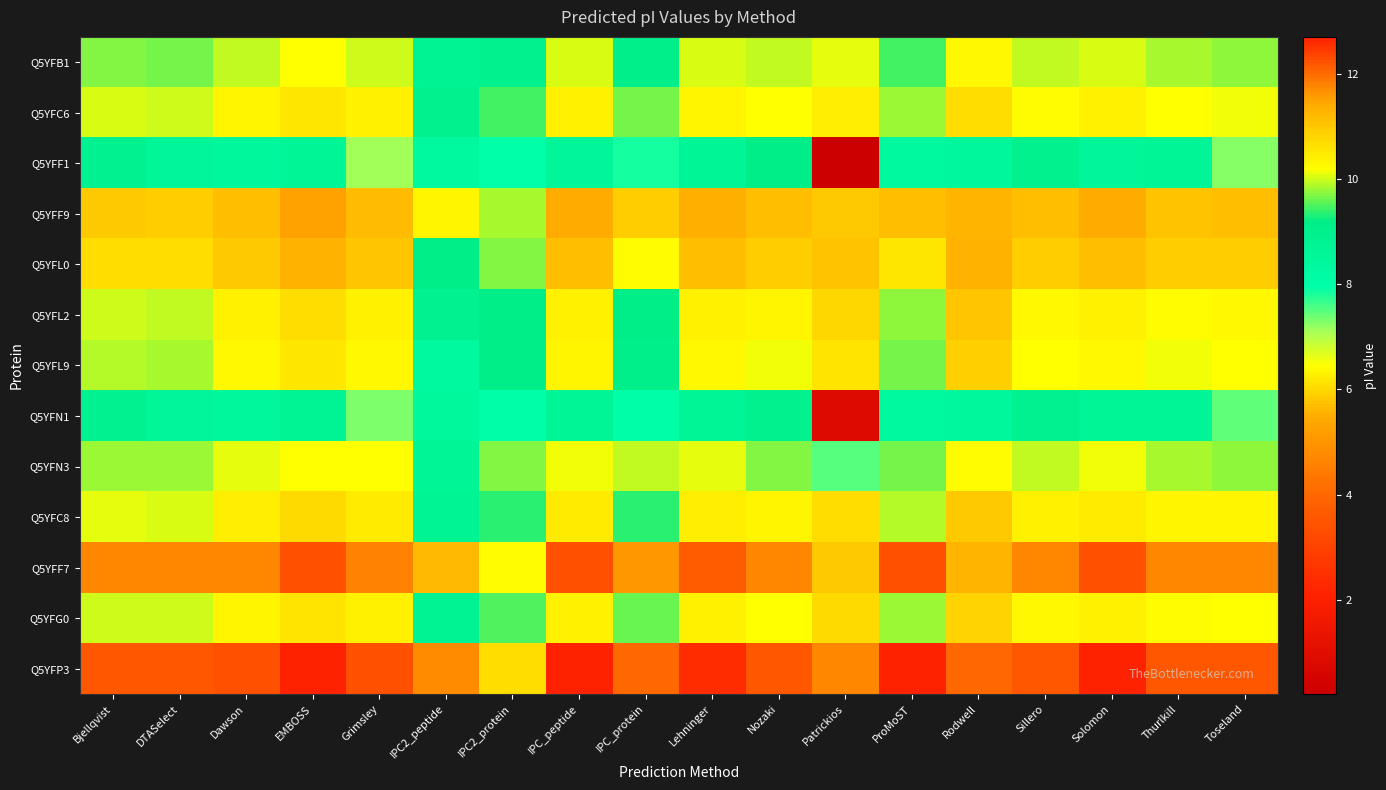

Reading right to left, extract all data points from this chart.

Q5YFB1: Toseland=9.8	Thurlkill=9.9	Solomon=10.1	Sillero=10.0	Rodwell=10.3	ProMoST=9.5	Patrickios=10.1	Nozaki=10.0	Lehninger=10.0	IPC_protein=9.1	IPC_peptide=10.1	IPC2_protein=9.0	IPC2_peptide=8.8	Grimsley=10.0	EMBOSS=10.2	Dawson=10.0	DTASelect=9.7	Bjellqvist=9.7
Q5YFC6: Toseland=10.1	Thurlkill=10.2	Solomon=10.4	Sillero=10.2	Rodwell=10.7	ProMoST=9.8	Patrickios=10.5	Nozaki=10.2	Lehninger=10.3	IPC_protein=9.7	IPC_peptide=10.4	IPC2_protein=9.4	IPC2_peptide=9.0	Grimsley=10.4	EMBOSS=10.5	Dawson=10.3	DTASelect=10.0	Bjellqvist=10.0
Q5YFF1: Toseland=7.2	Thurlkill=8.6	Solomon=8.6	Sillero=9.0	Rodwell=8.5	ProMoST=8.3	Patrickios=0.2	Nozaki=9.2	Lehninger=8.6	IPC_protein=7.8	IPC_peptide=8.6	IPC2_protein=8.0	IPC2_peptide=8.3	Grimsley=7.1	EMBOSS=8.7	Dawson=8.5	DTASelect=8.6	Bjellqvist=8.9
Q5YFF9: Toseland=11.1	Thurlkill=11.1	Solomon=11.4	Sillero=11.1	Rodwell=11.3	ProMoST=11.1	Patrickios=11.0	Nozaki=11.1	Lehninger=11.3	IPC_protein=10.9	IPC_peptide=11.4	IPC2_protein=9.9	IPC2_peptide=10.3	Grimsley=11.2	EMBOSS=11.5	Dawson=11.1	DTASelect=10.9	Bjellqvist=10.9
Q5YFL0: Toseland=10.9	Thurlkill=10.9	Solomon=11.1	Sillero=10.9	Rodwell=11.3	ProMoST=10.6	Patrickios=11.1	Nozaki=10.9	Lehninger=11.1	IPC_protein=10.3	IPC_peptide=11.1	IPC2_protein=9.7	IPC2_peptide=9.2	Grimsley=11.0	EMBOSS=11.3	Dawson=11.0	DTASelect=10.7	Bjellqvist=10.7
Q5YFL2: Toseland=10.3	Thurlkill=10.3	Solomon=10.4	Sillero=10.3	Rodwell=11.0	ProMoST=9.8	Patrickios=10.8	Nozaki=10.3	Lehninger=10.4	IPC_protein=9.2	IPC_peptide=10.4	IPC2_protein=9.2	IPC2_peptide=8.9	Grimsley=10.4	EMBOSS=10.7	Dawson=10.4	DTASelect=9.9	Bjellqvist=10.0
Q5YFL9: Toseland=10.2	Thurlkill=10.2	Solomon=10.3	Sillero=10.2	Rodwell=10.9	ProMoST=9.7	Patrickios=10.6	Nozaki=10.2	Lehninger=10.3	IPC_protein=9.1	IPC_peptide=10.3	IPC2_protein=9.2	IPC2_peptide=8.4	Grimsley=10.3	EMBOSS=10.5	Dawson=10.3	DTASelect=9.9	Bjellqvist=9.9
Q5YFN1: Toseland=7.5	Thurlkill=8.6	Solomon=8.7	Sillero=8.9	Rodwell=8.5	ProMoST=8.4	Patrickios=0.8	Nozaki=9.0	Lehninger=8.7	IPC_protein=8.0	IPC_peptide=8.7	IPC2_protein=8.0	IPC2_peptide=8.4	Grimsley=7.3	EMBOSS=8.7	Dawson=8.5	DTASelect=8.6	Bjellqvist=8.9
Q5YFN3: Toseland=9.8	Thurlkill=9.9	Solomon=10.1	Sillero=10.0	Rodwell=10.2	ProMoST=9.7	Patrickios=7.5	Nozaki=9.7	Lehninger=10.1	IPC_protein=9.9	IPC_peptide=10.1	IPC2_protein=9.7	IPC2_peptide=8.6	Grimsley=10.2	EMBOSS=10.2	Dawson=10.1	DTASelect=9.8	Bjellqvist=9.8
Q5YFC8: Toseland=10.3	Thurlkill=10.3	Solomon=10.5	Sillero=10.4	Rodwell=11.0	ProMoST=9.9	Patrickios=10.7	Nozaki=10.3	Lehninger=10.5	IPC_protein=9.4	IPC_peptide=10.5	IPC2_protein=9.4	IPC2_peptide=8.7	Grimsley=10.5	EMBOSS=10.7	Dawson=10.5	DTASelect=10.1	Bjellqvist=10.1
Q5YFF7: Toseland=11.7	Thurlkill=11.7	Solomon=12.2	Sillero=11.7	Rodwell=11.3	ProMoST=12.2	Patrickios=11.0	Nozaki=11.7	Lehninger=12.1	IPC_protein=11.6	IPC_peptide=12.2	IPC2_protein=10.2	IPC2_peptide=11.2	Grimsley=11.8	EMBOSS=12.2	Dawson=11.7	DTASelect=11.7	Bjellqvist=11.7
Q5YFG0: Toseland=10.2	Thurlkill=10.2	Solomon=10.4	Sillero=10.3	Rodwell=10.8	ProMoST=9.8	Patrickios=10.7	Nozaki=10.2	Lehninger=10.4	IPC_protein=9.6	IPC_peptide=10.4	IPC2_protein=9.5	IPC2_peptide=8.8	Grimsley=10.4	EMBOSS=10.6	Dawson=10.3	DTASelect=10.0	Bjellqvist=10.0
Q5YFP3: Toseland=12.2	Thurlkill=12.2	Solomon=12.7	Sillero=12.2	Rodwell=12.0	ProMoST=12.7	Patrickios=11.8	Nozaki=12.2	Lehninger=12.6	IPC_protein=12.0	IPC_peptide=12.7	IPC2_protein=10.7	IPC2_peptide=11.7	Grimsley=12.3	EMBOSS=12.7	Dawson=12.2	DTASelect=12.2	Bjellqvist=12.2